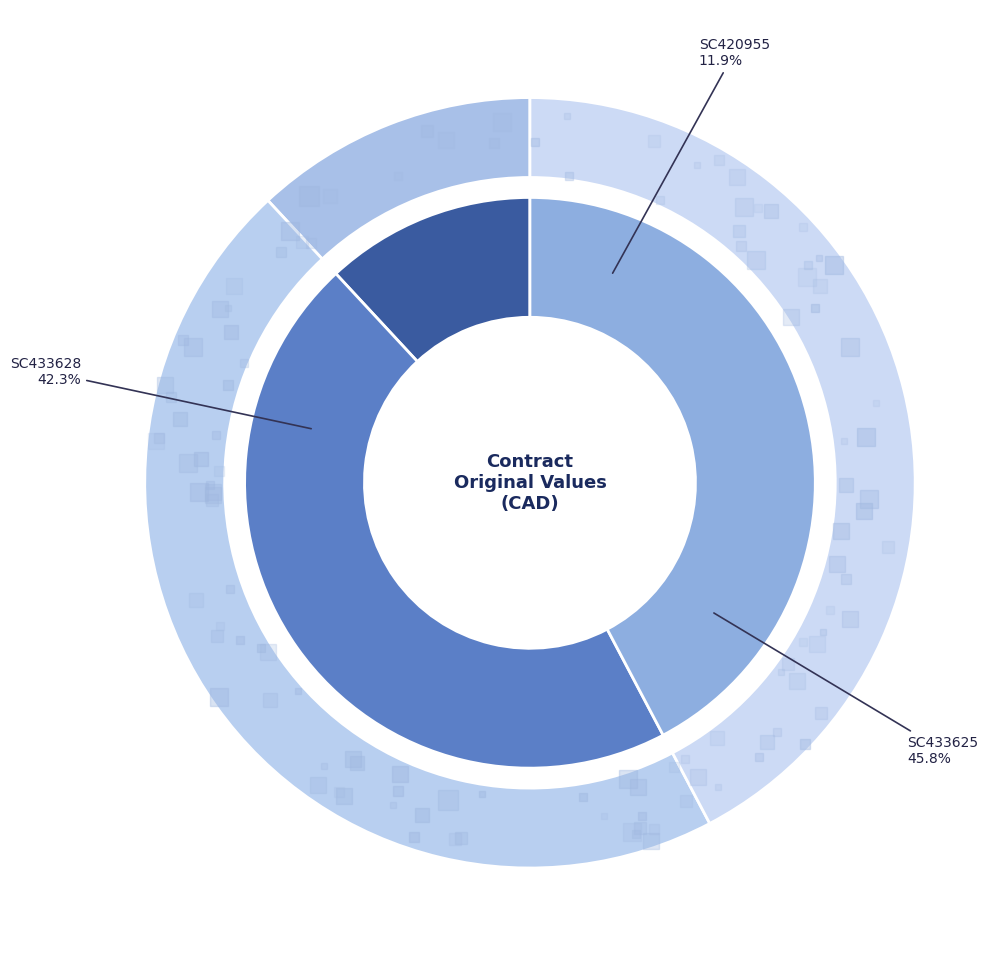

Is there any slice that represents more than half of the pie?

No